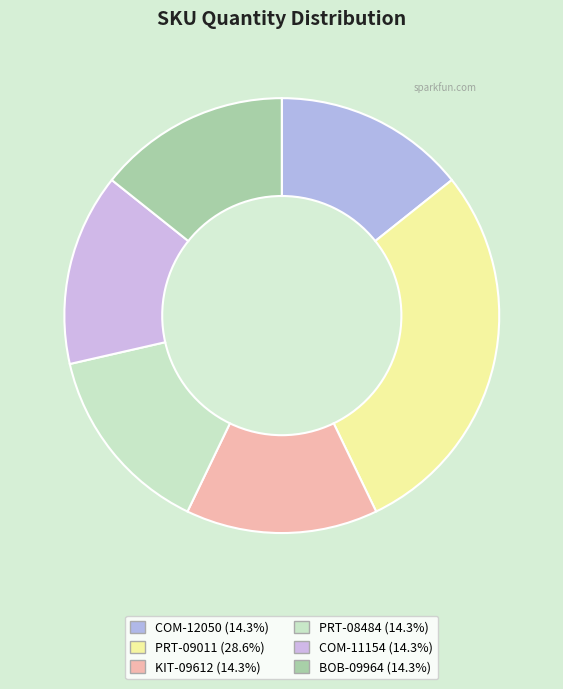

How many slices are in this pie chart?

6